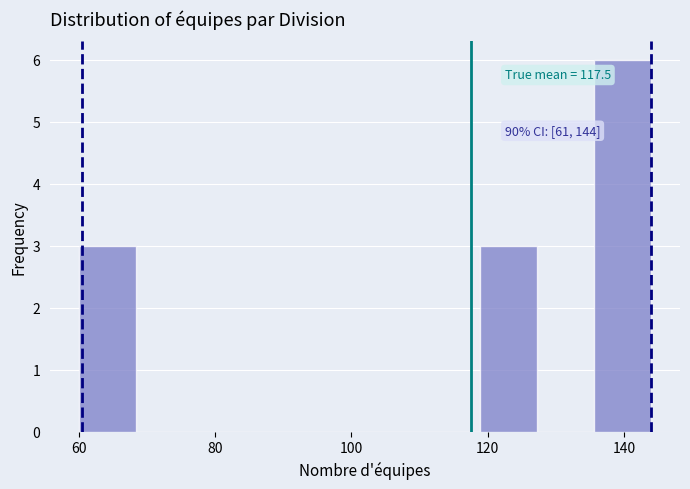

Which range on the x-axis has the tallest bar?

135.6 to 144.0